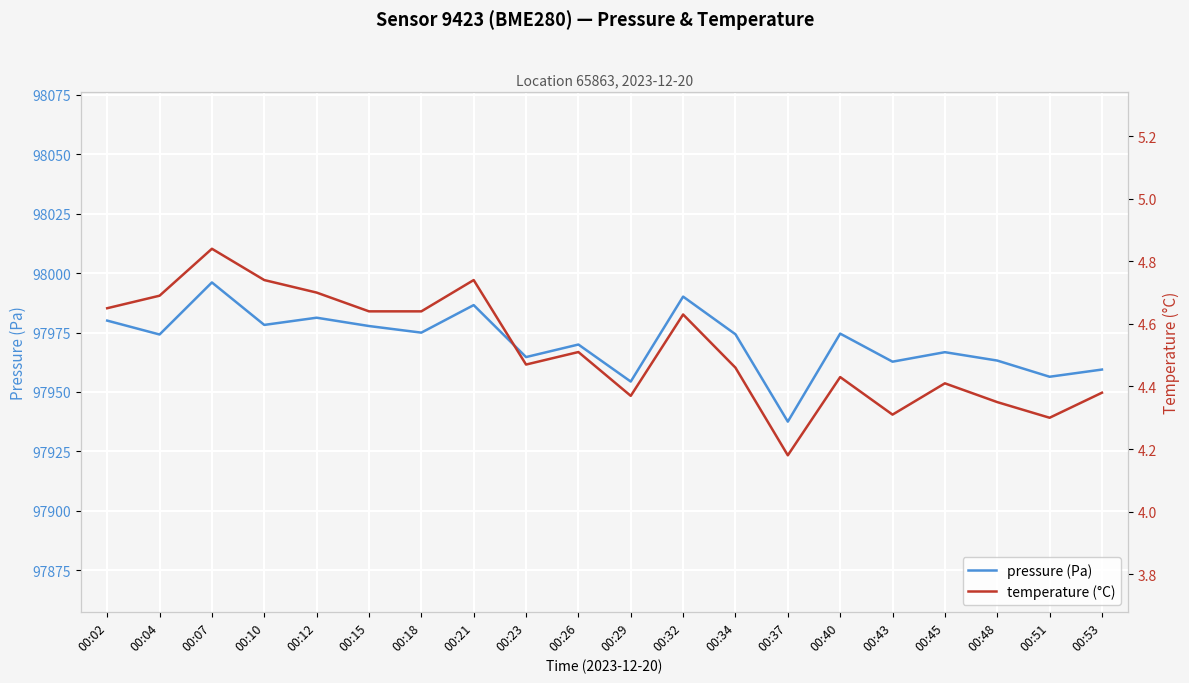

Reading left to right, transcribe all the data shown in this chart.

pressure (Pa): 00:02=97980.0	00:04=97974.2	00:07=97996.1	00:10=97978.2	00:12=97981.2	00:15=97977.8	00:18=97975.0	00:21=97986.6	00:23=97964.7	00:26=97970.0	00:29=97954.4	00:32=97990.1	00:34=97974.3	00:37=97937.5	00:40=97974.6	00:43=97962.8	00:45=97966.8	00:48=97963.2	00:51=97956.4	00:53=97959.4
temperature (°C): 00:02=4.7	00:04=4.7	00:07=4.8	00:10=4.7	00:12=4.7	00:15=4.6	00:18=4.6	00:21=4.7	00:23=4.5	00:26=4.5	00:29=4.4	00:32=4.6	00:34=4.5	00:37=4.2	00:40=4.4	00:43=4.3	00:45=4.4	00:48=4.3	00:51=4.3	00:53=4.4